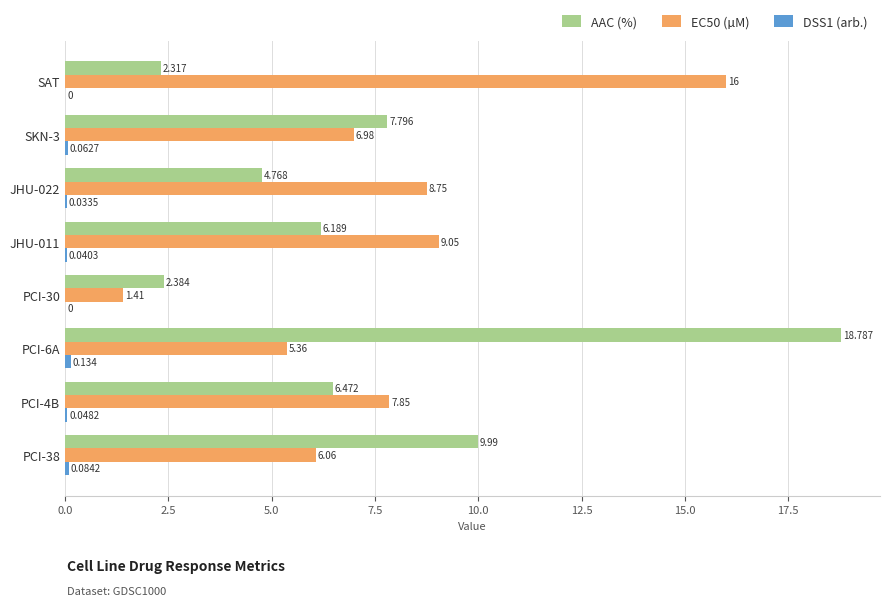

Between SKN-3 and JHU-022, which series saw the biggest shift?

AAC (%)